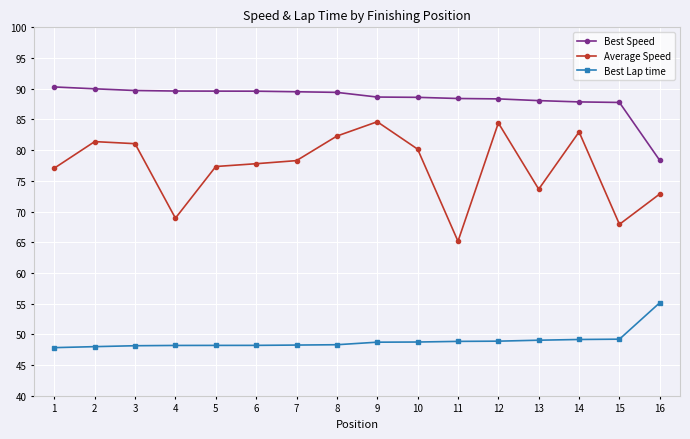

Which series has the largest total across all categories?

Best Speed